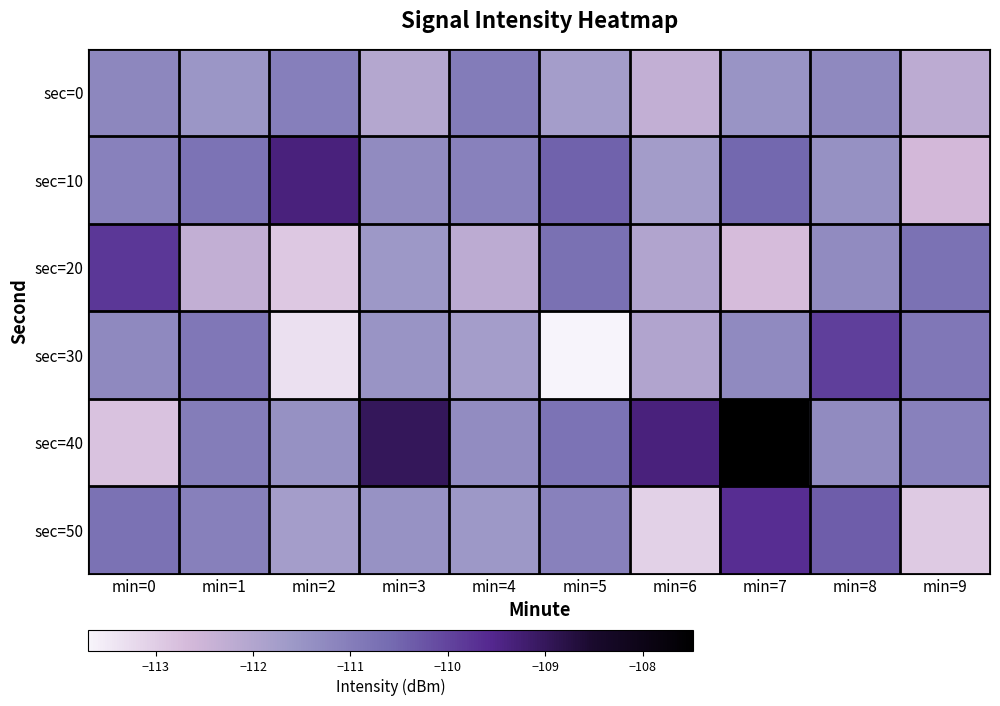

What is the spread (max minus min) of values at min=0?

3.0